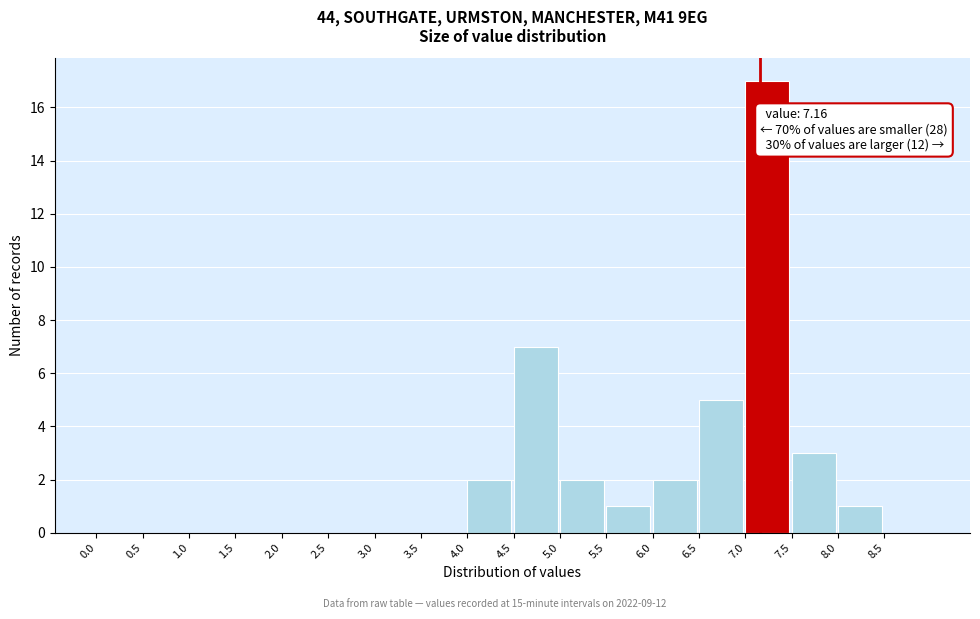

Over which range of the x-axis is the bar tallest?

7.0 to 7.5